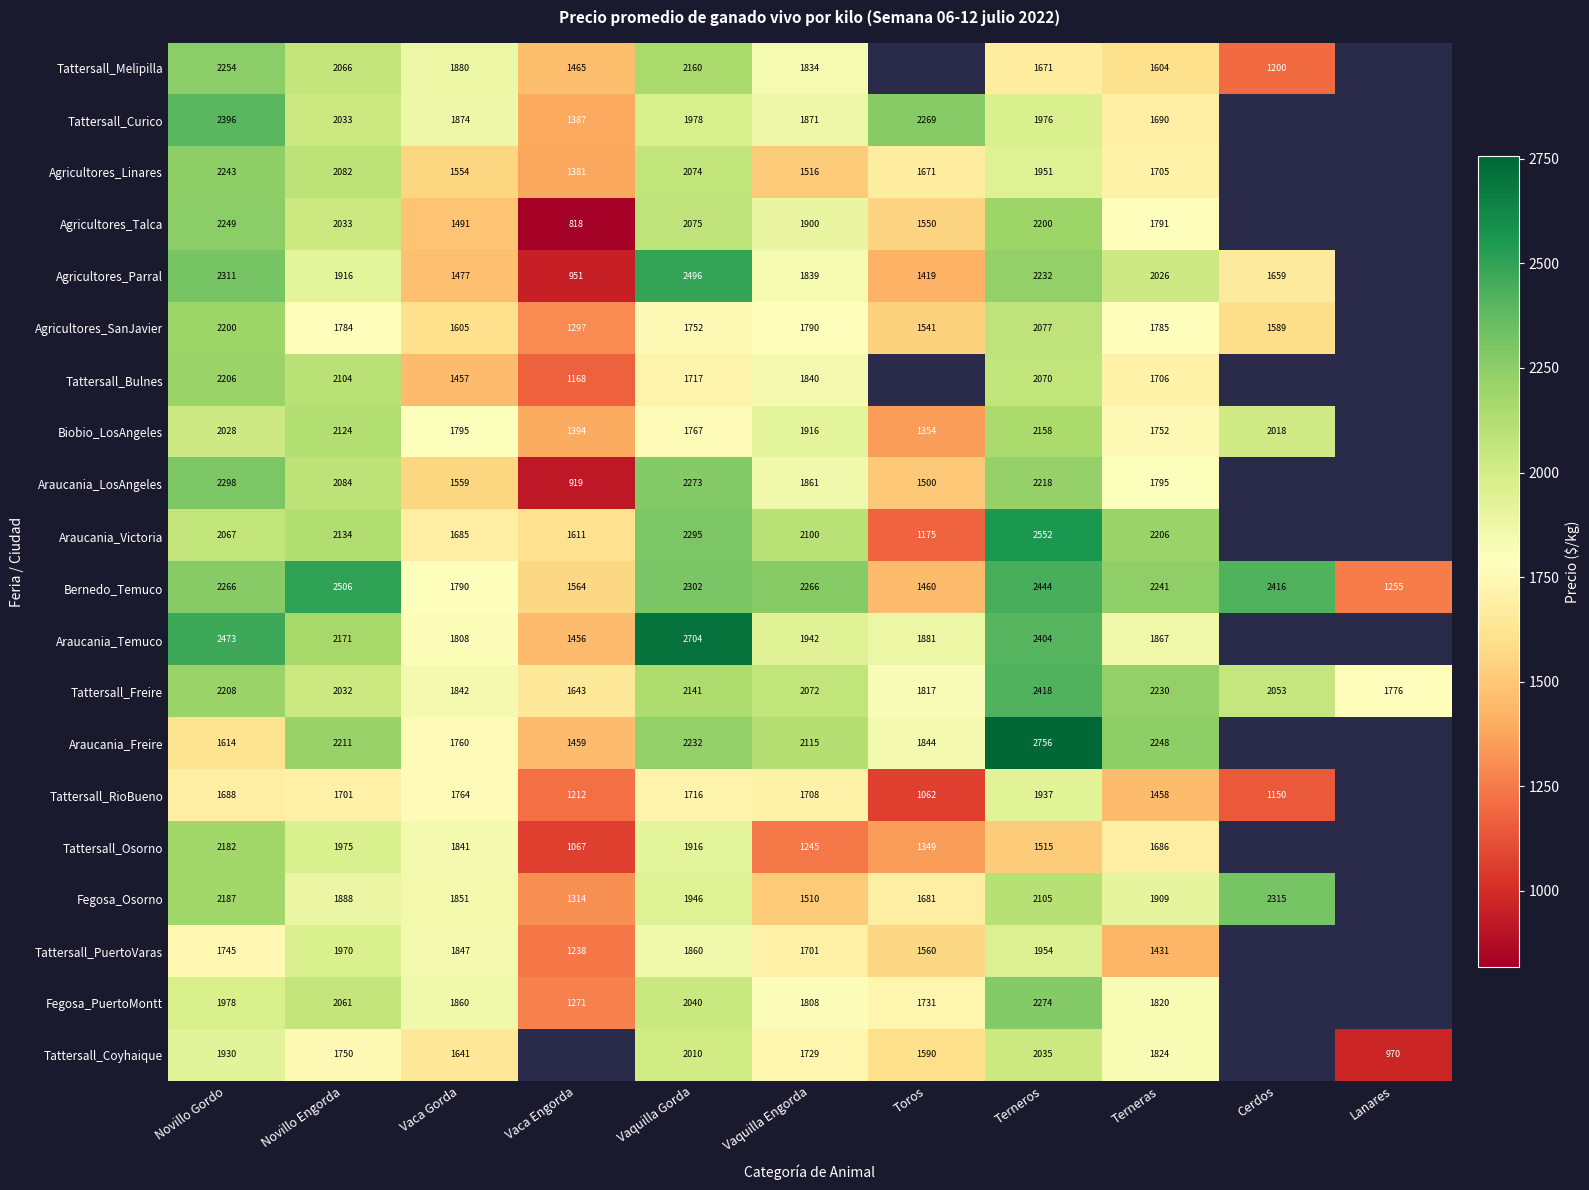

Rank the series at Novillo Gordo from highest to lowest value.

Araucania_Temuco, Tattersall_Curico, Agricultores_Parral, Araucania_LosAngeles, Bernedo_Temuco, Tattersall_Melipilla, Agricultores_Talca, Agricultores_Linares, Tattersall_Freire, Tattersall_Bulnes, Agricultores_SanJavier, Fegosa_Osorno, Tattersall_Osorno, Araucania_Victoria, Biobio_LosAngeles, Fegosa_PuertoMontt, Tattersall_Coyhaique, Tattersall_PuertoVaras, Tattersall_RioBueno, Araucania_Freire